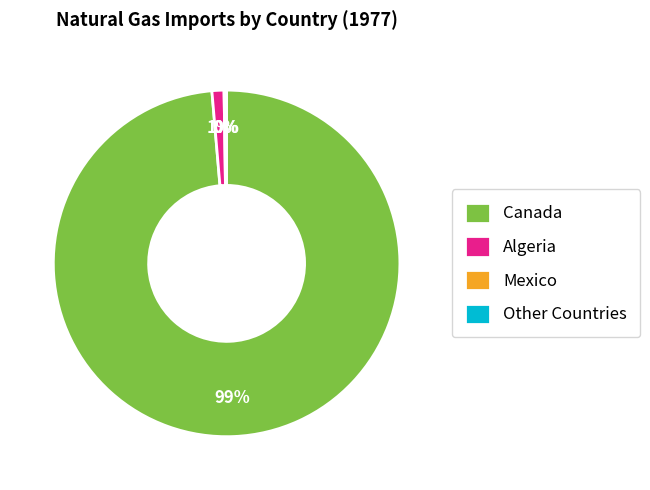

Is there any slice that represents more than half of the pie?

Yes